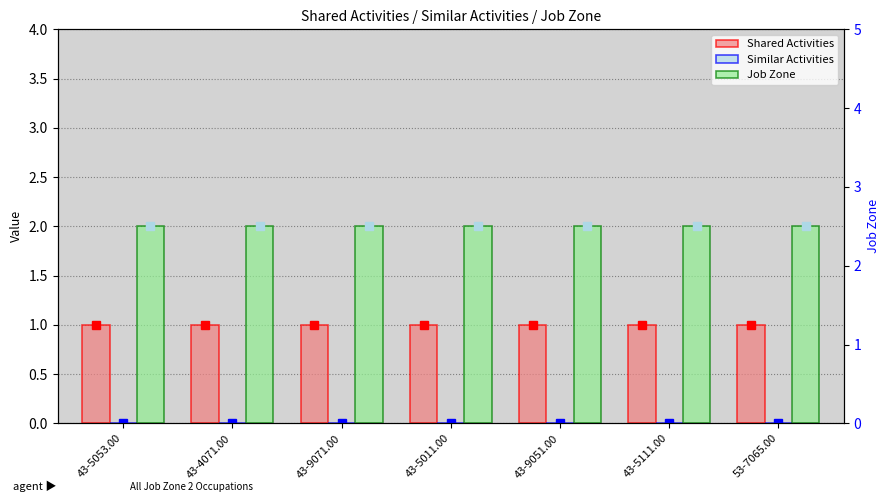

Rank the categories by Job Zone value from highest to lowest.

43-5053.00, 43-4071.00, 43-9071.00, 43-5011.00, 43-9051.00, 43-5111.00, 53-7065.00